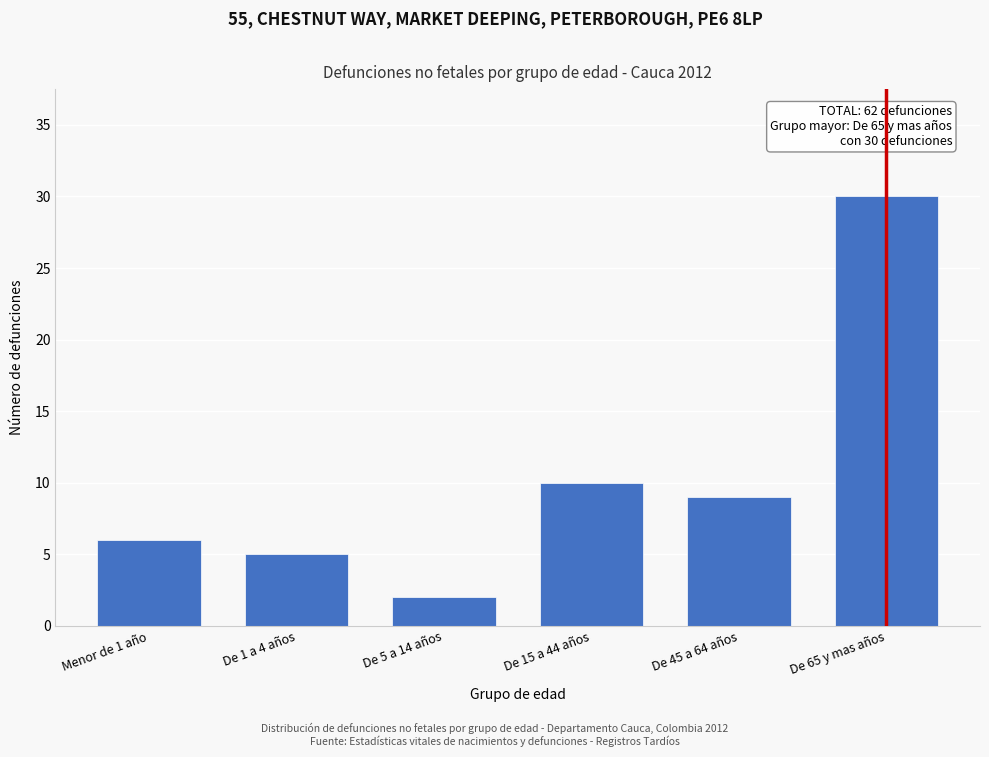

Reading left to right, what are all the values shown in this chart?

6	5	2	10	9	30